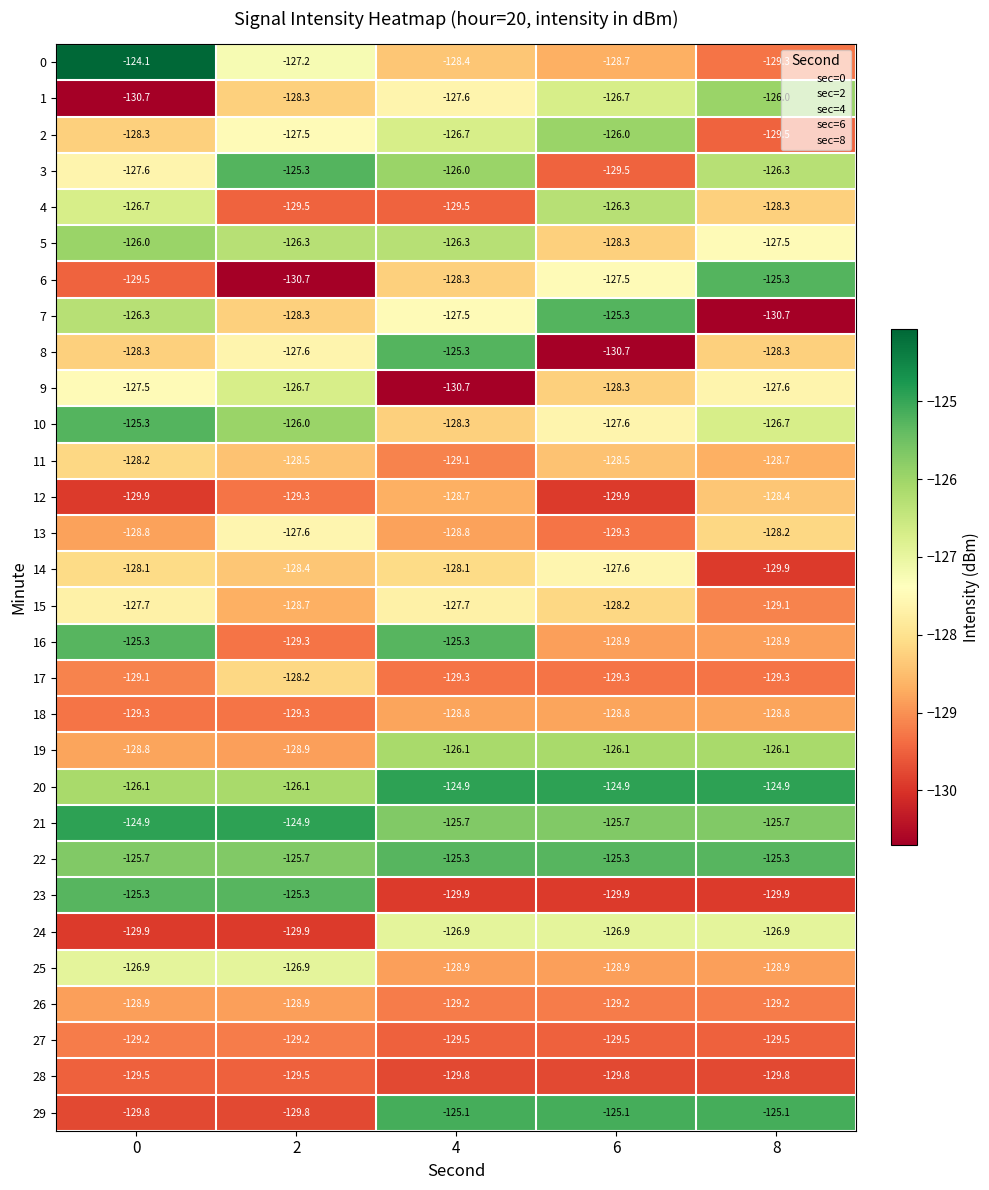

At how many categories does at least one series exceed -126?

5